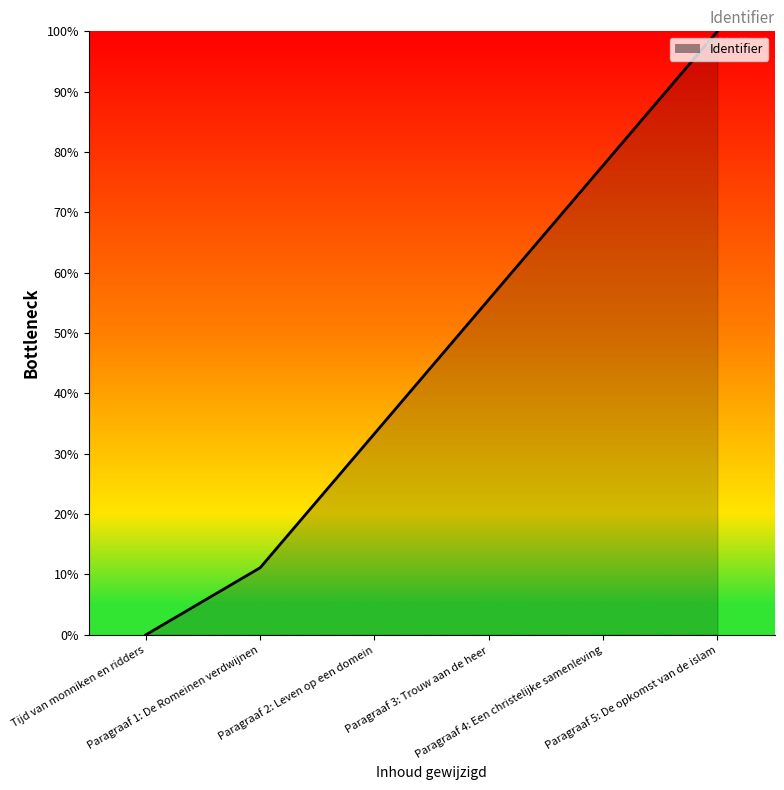

How many values are below 55?

3